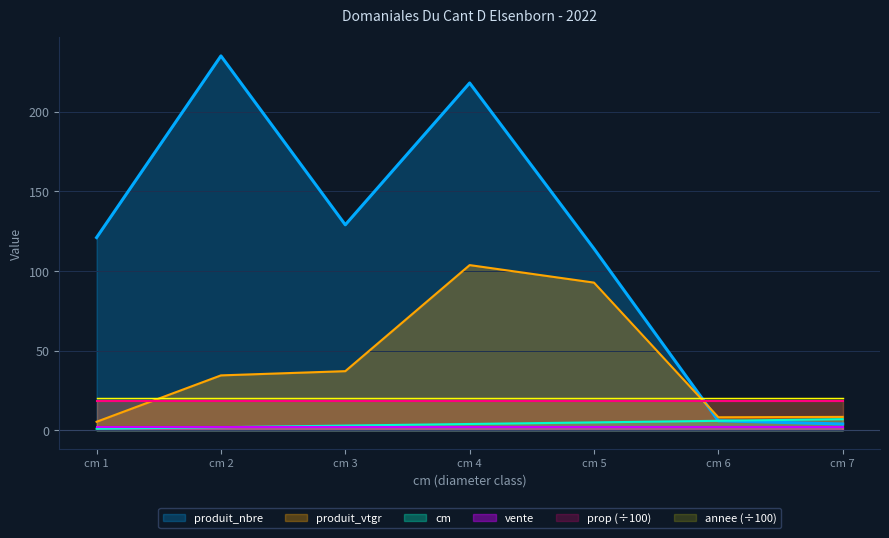

True or false: produit_nbre and cm cross at least once.

False